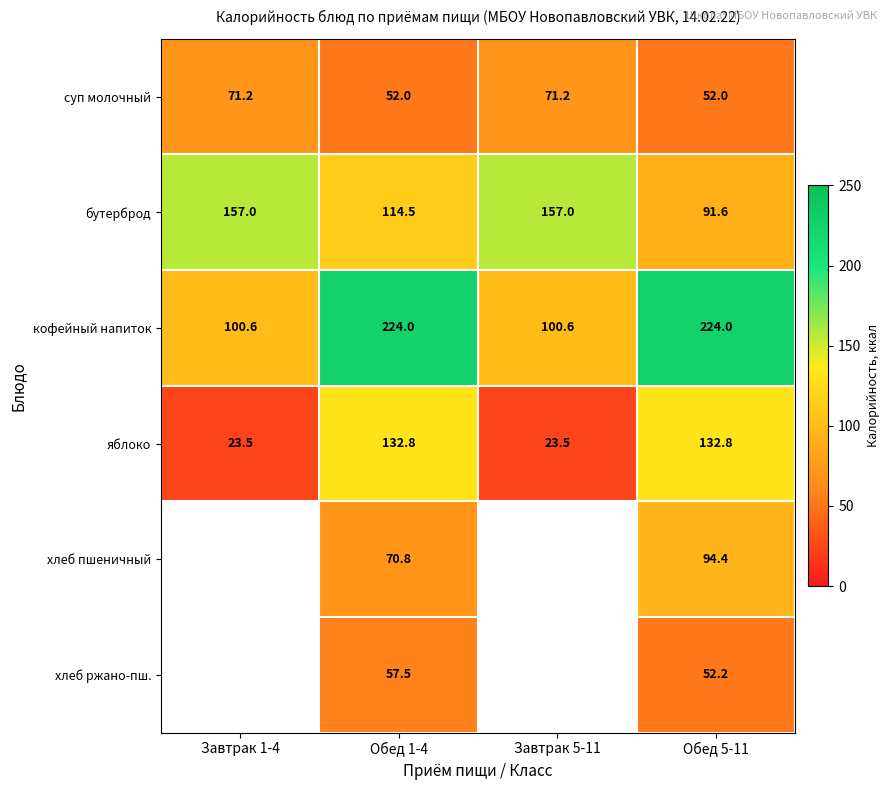

How many data points does each series have?

4